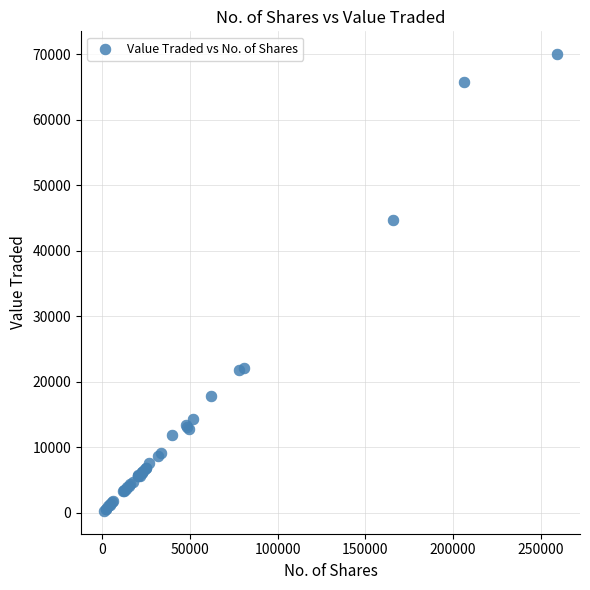

What Y value in the scatter plot is closest to 35149?

44733